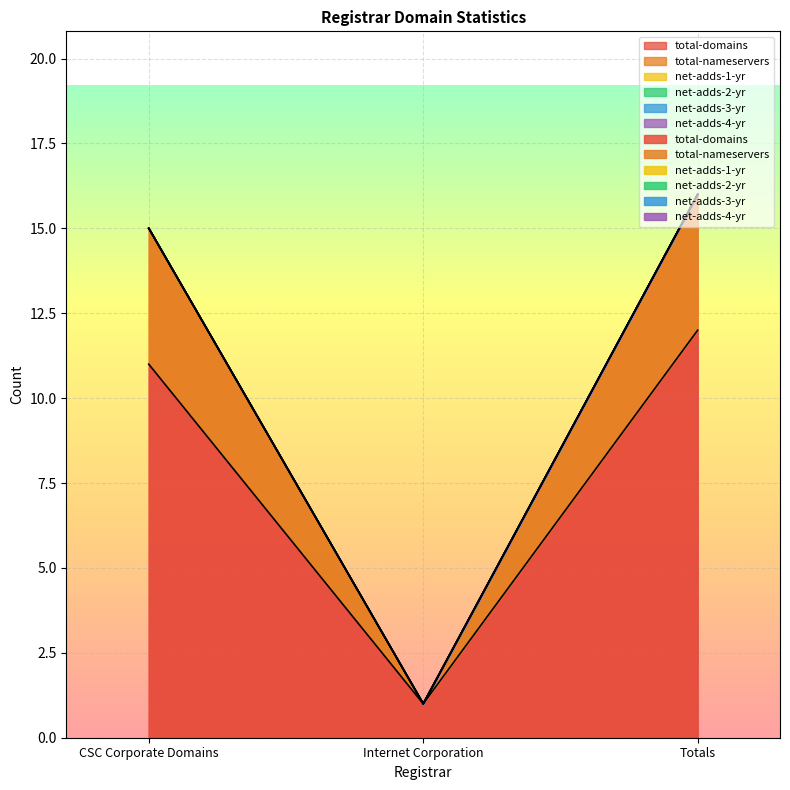

At how many categories does at least one series exceed 2?

2